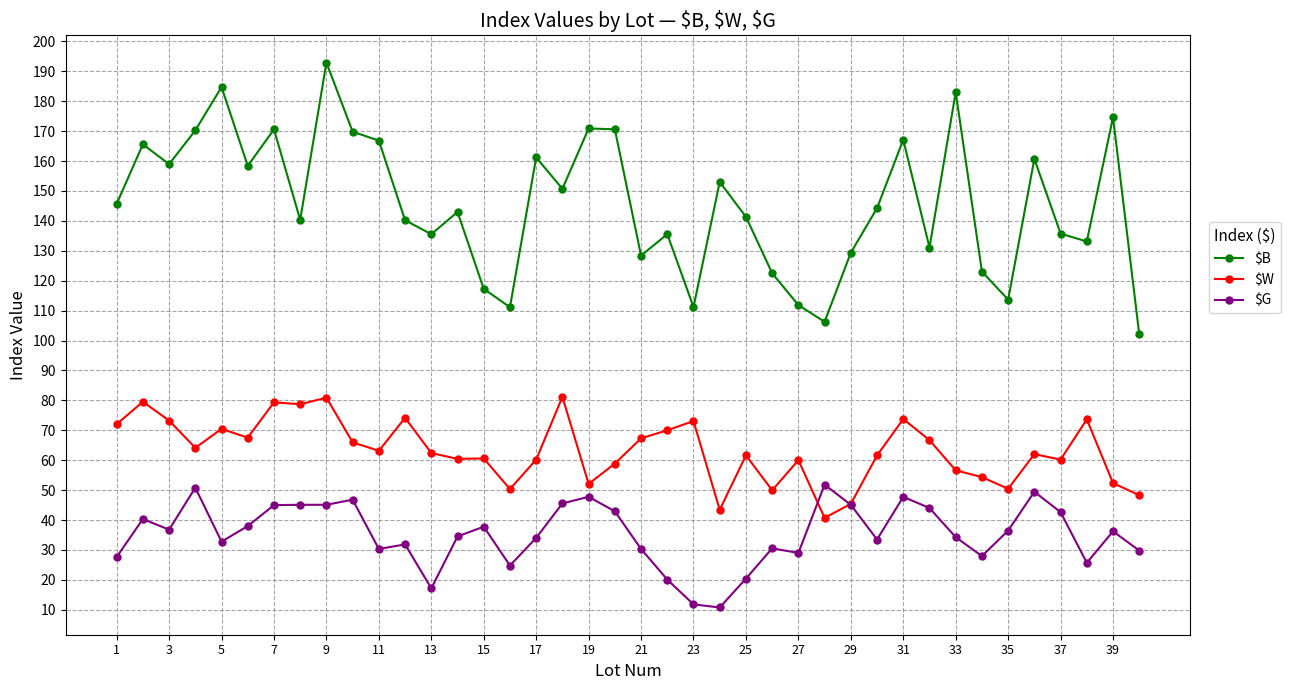

What is the highest value of the $W series?

81.2